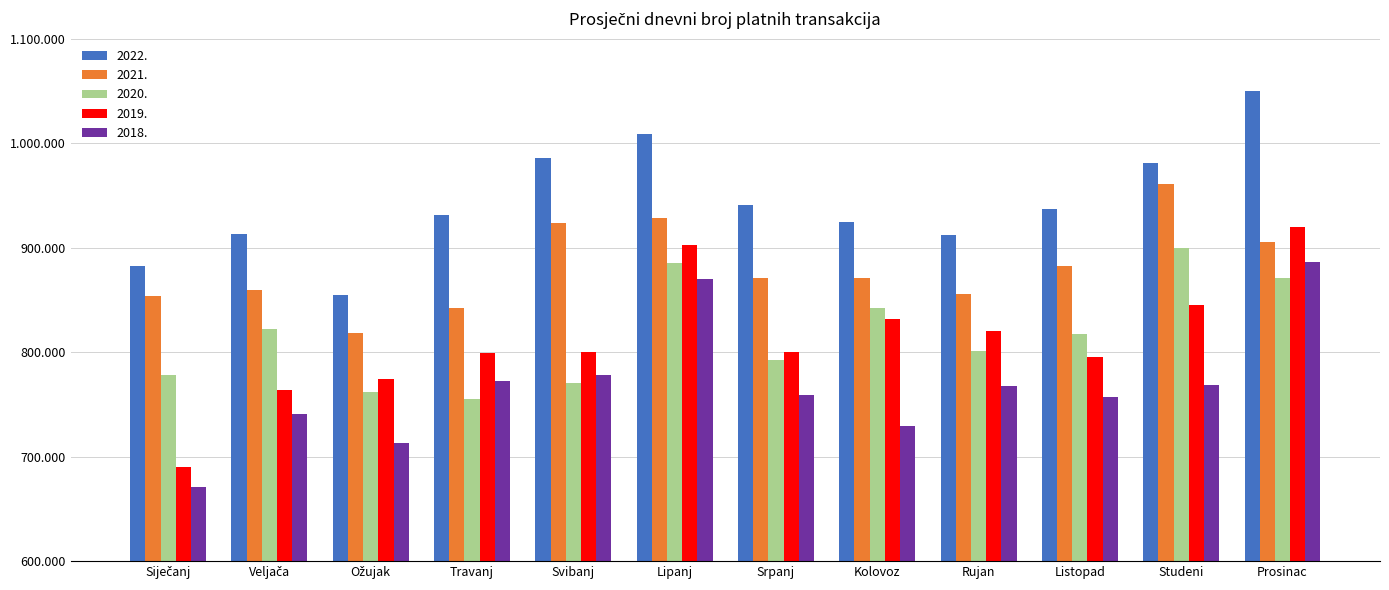

Does the chart contain stacked bars?

No